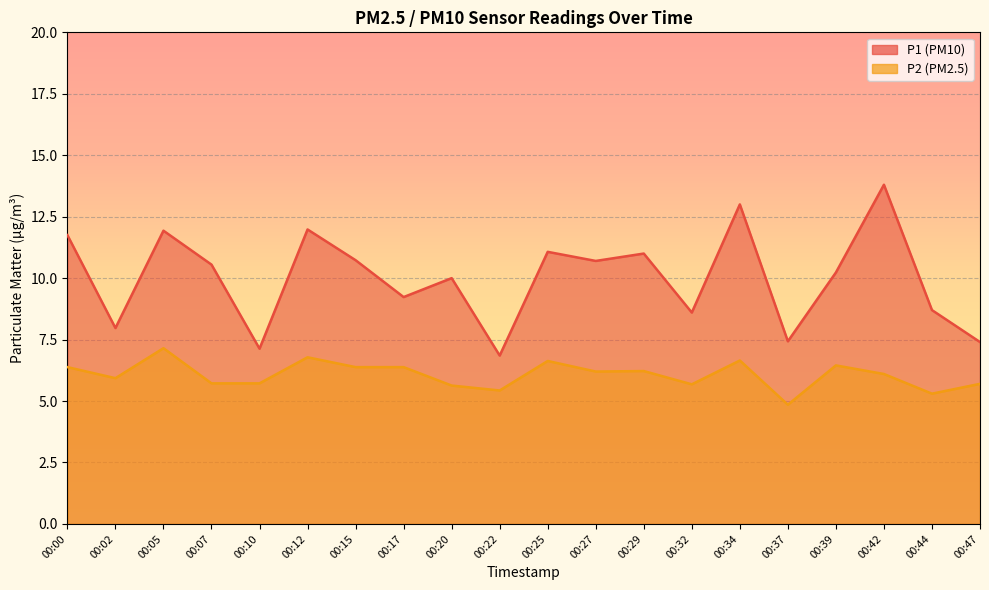

What is the sum of all P2 values?

121.3